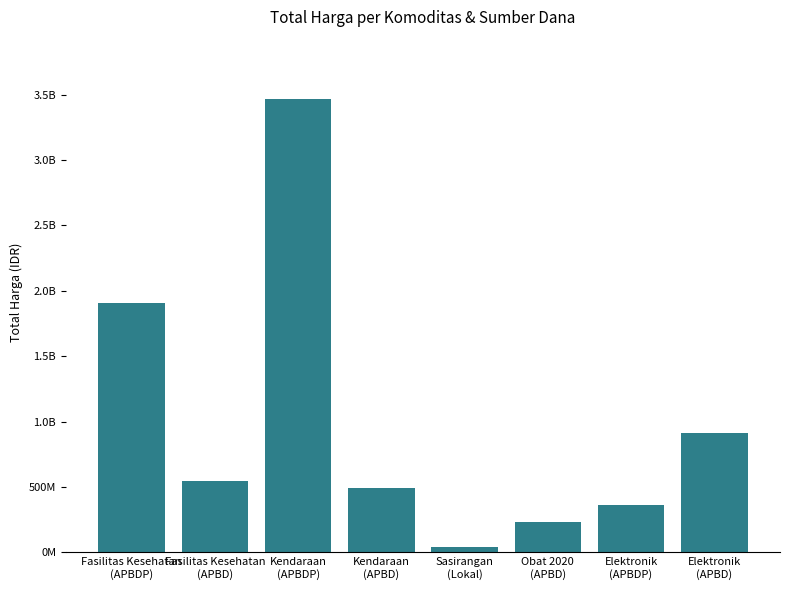

Which category has the lowest value across all series?

Sasirangan
(Lokal)